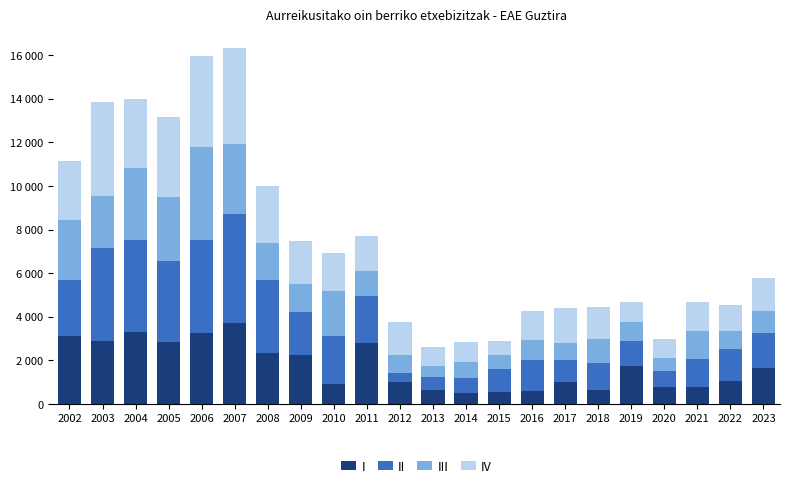

Is it true that III equals 920 at 2016?

True